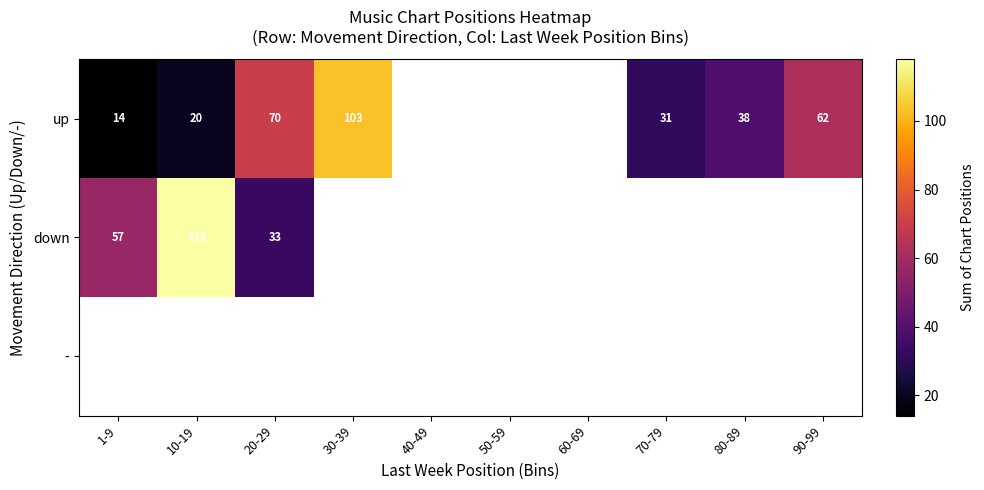

The value of down at 10-19 is 157. True or false?

False